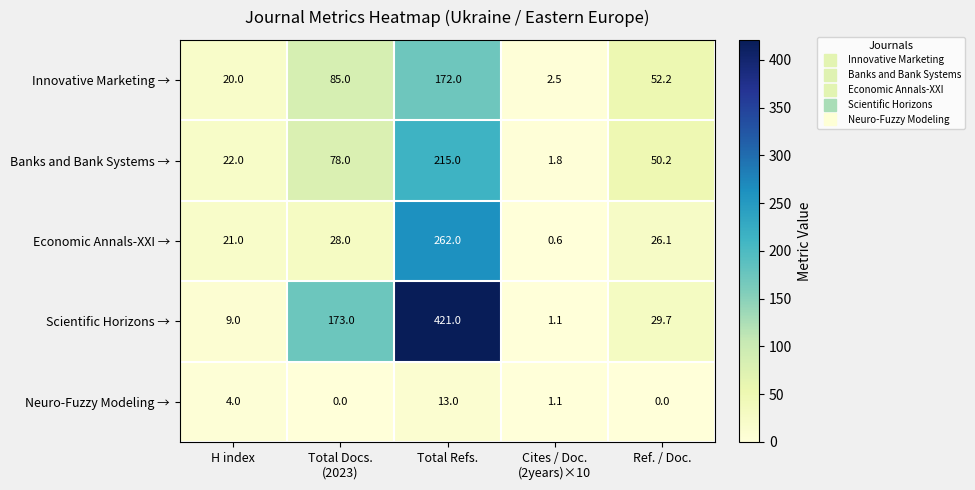

How many Innovative Marketing → values are between 20 and 85?

3